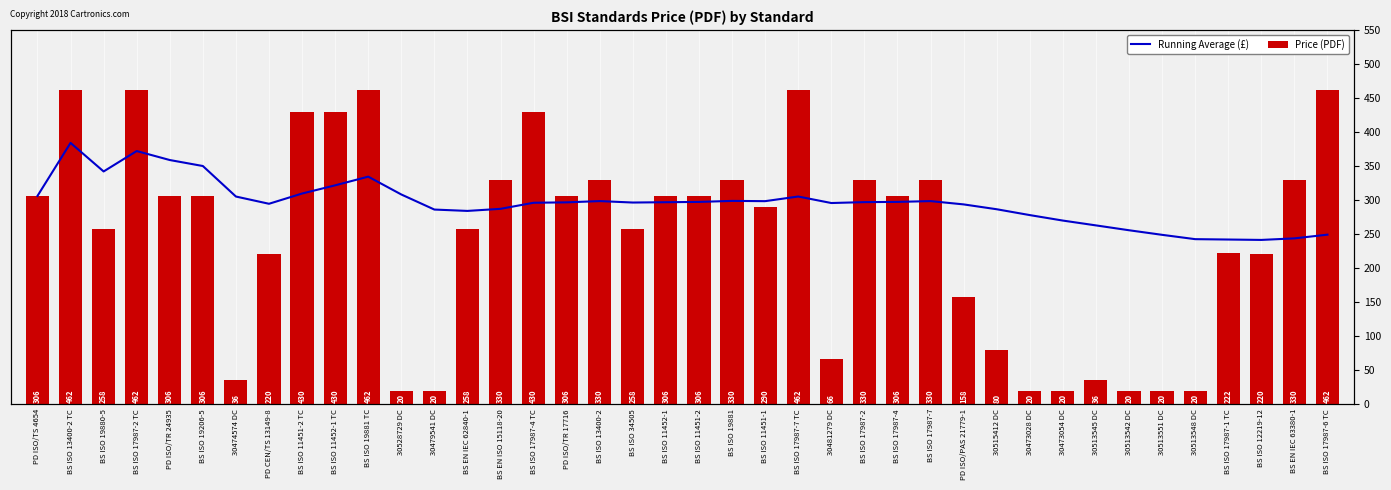

How many groups of bars are there?

40